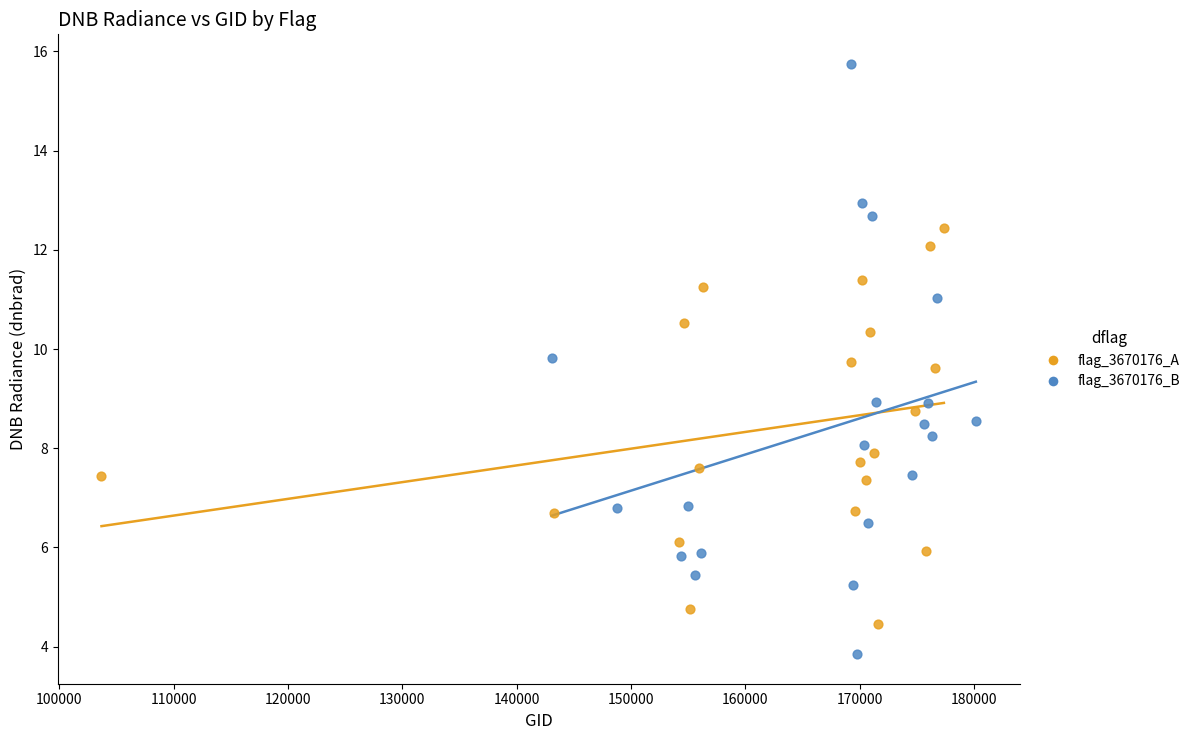

Which series has the widest spread of Y values?

flag_3670176_B